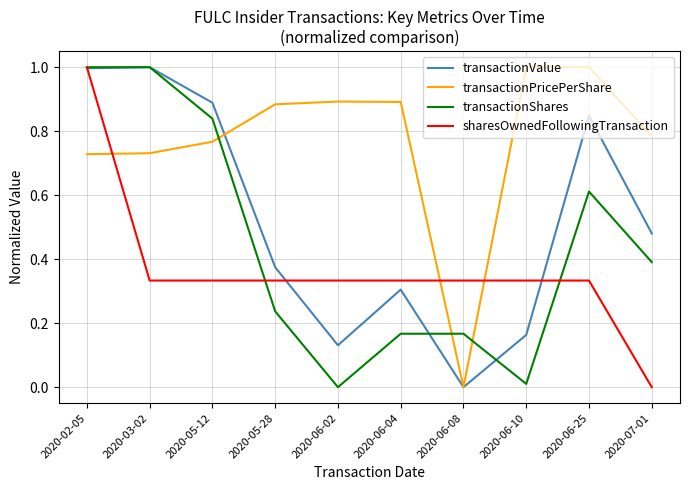

The transactionShares series shows 0.3 at 2020-06-08. True or false?

False